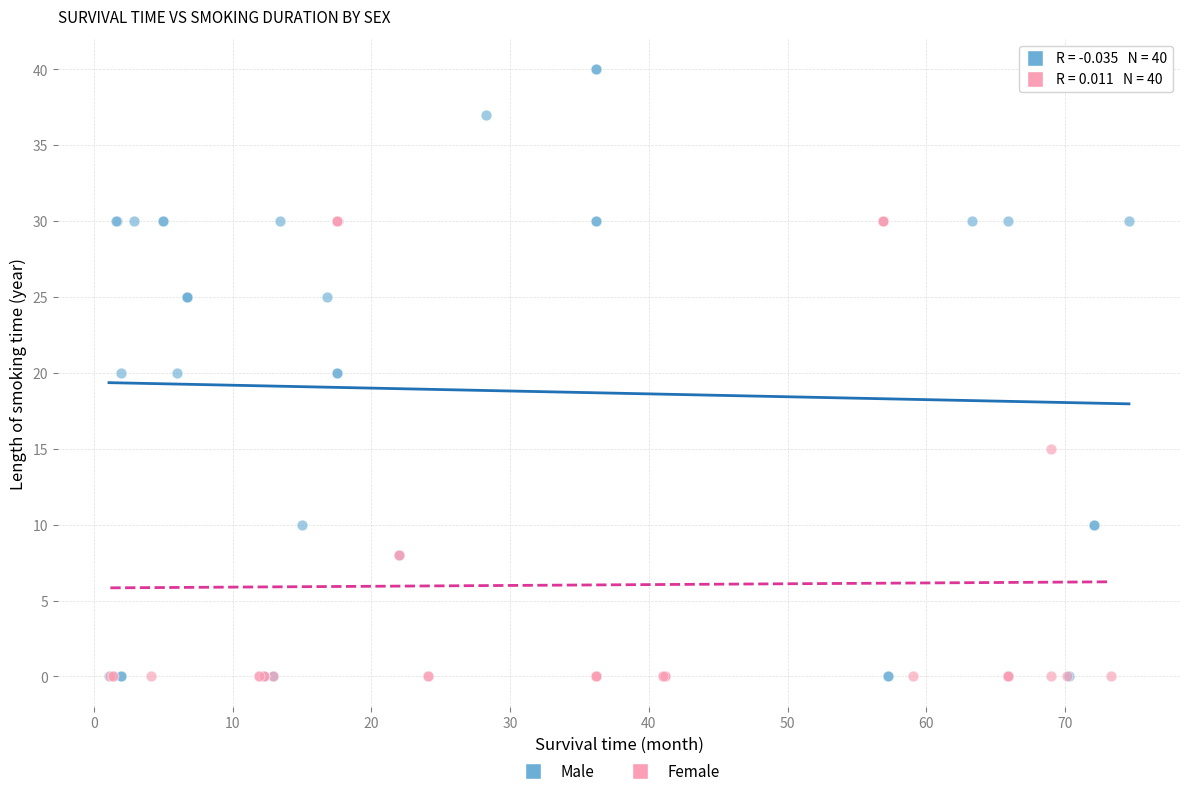

Which series has the largest Y range (max minus min)?

Male